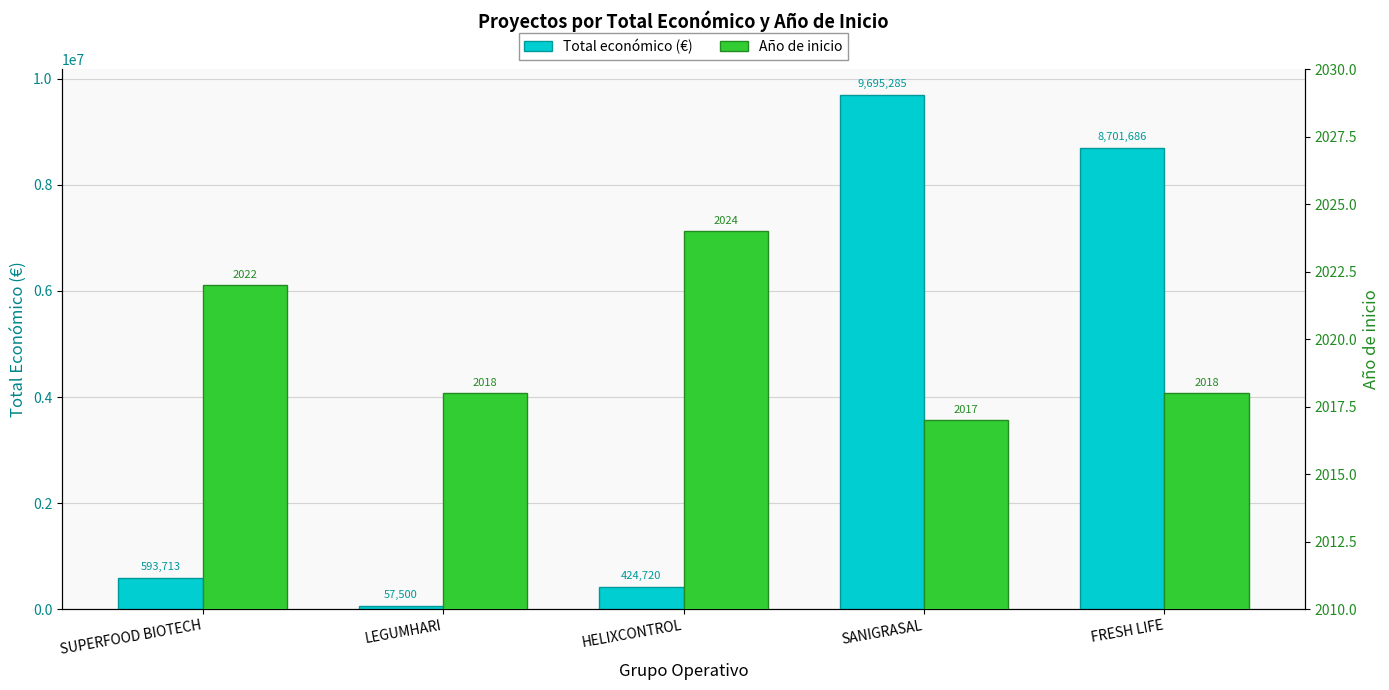

Which series changed the most between SUPERFOOD BIOTECH and LEGUMHARI?

Total económico (€)